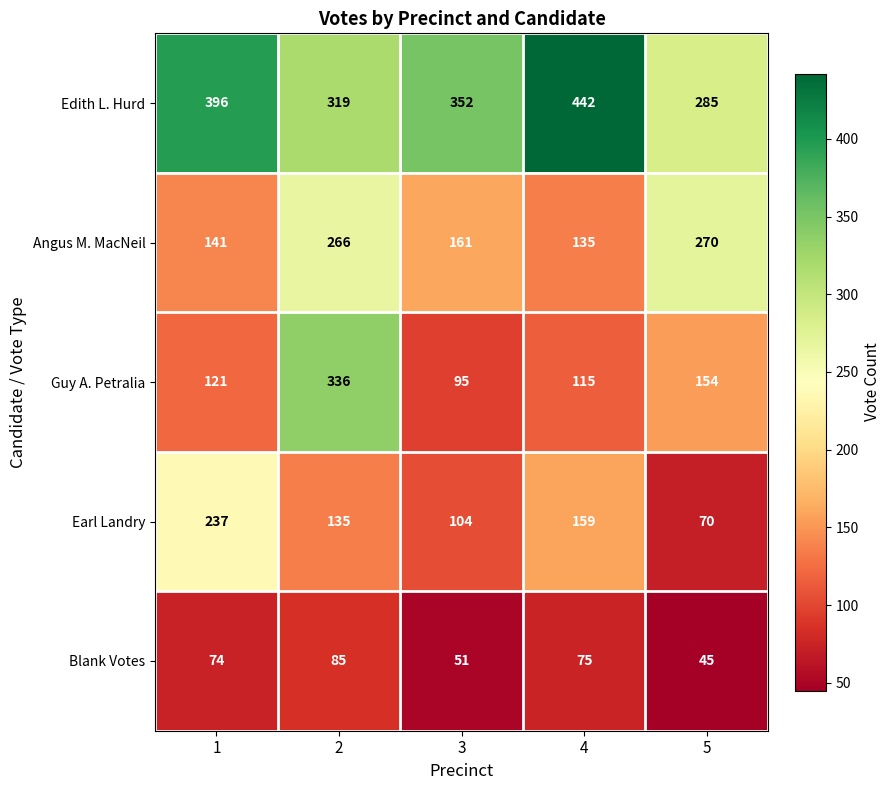

What is the total value across all series at 1?

969